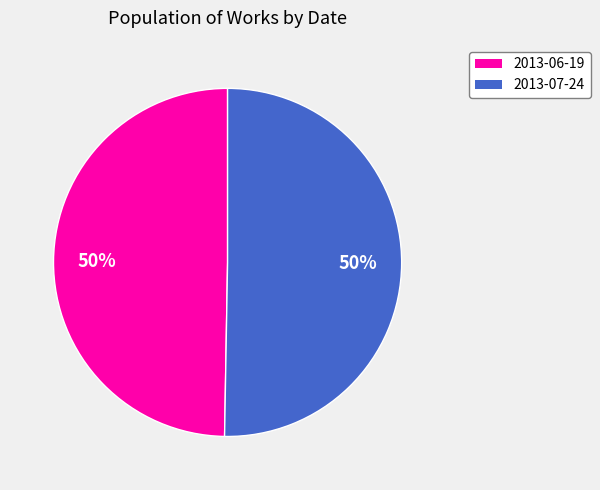

To the nearest percent, what is the combined percentage of 2013-07-24 and 2013-06-19?

100%